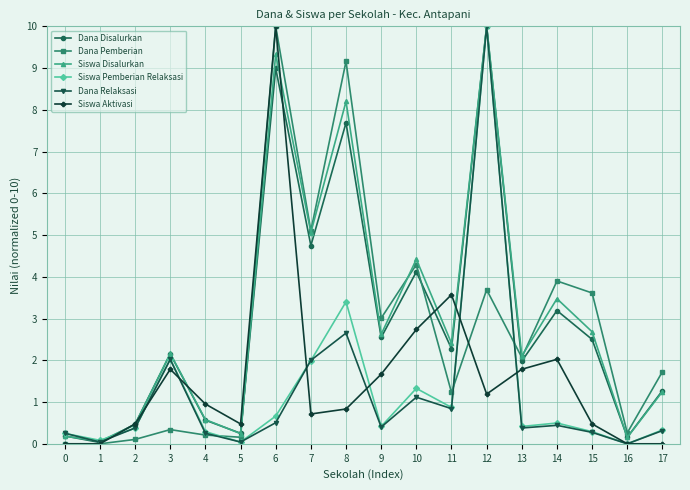

Which series has the largest total across all categories?

Siswa Disalurkan